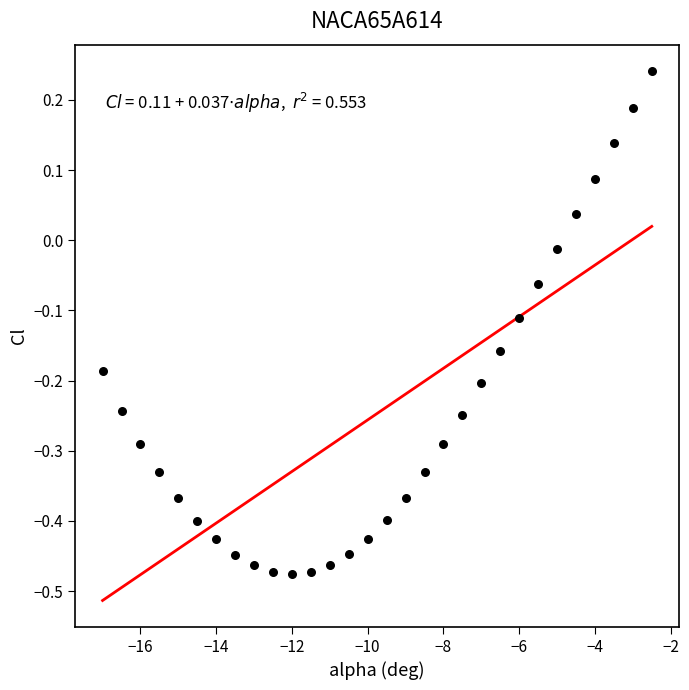

What is the range of X values (max minus min)?

14.5